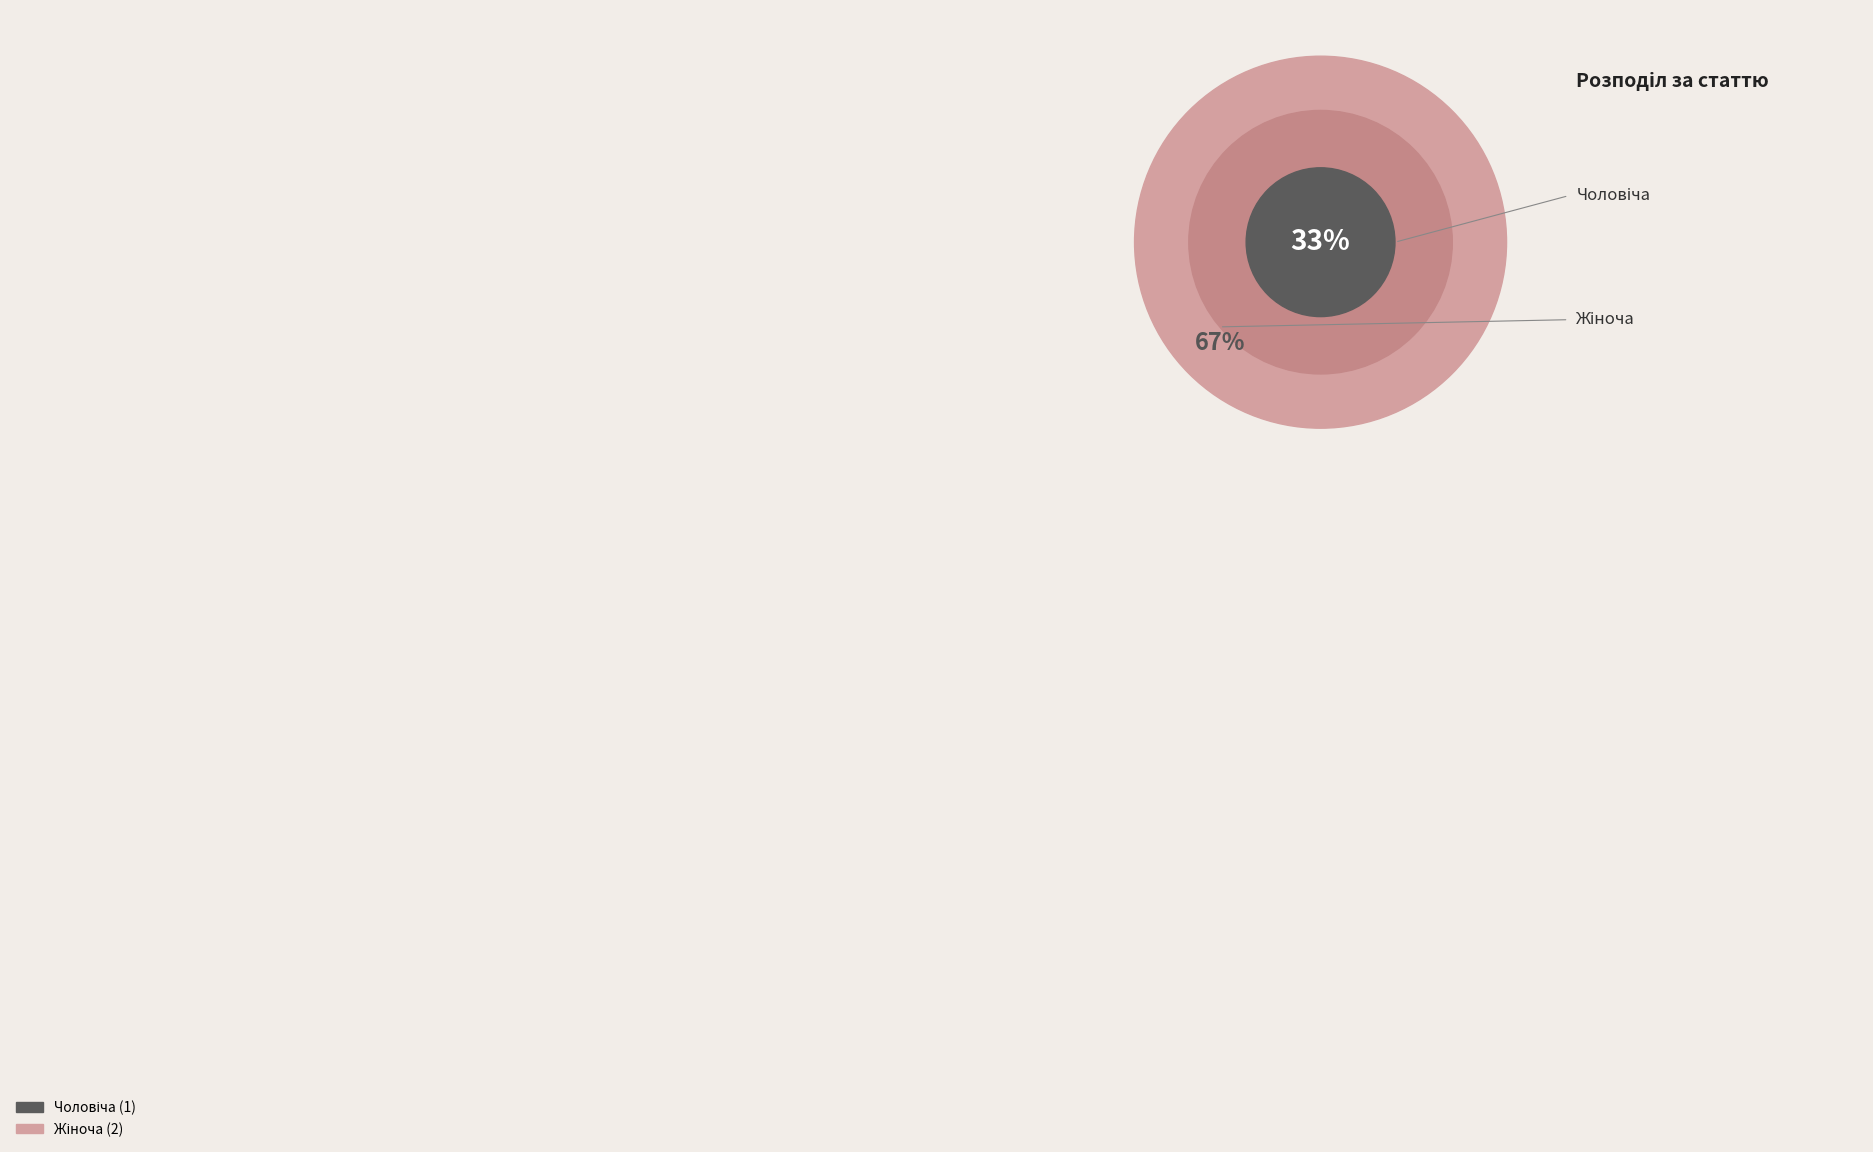

Which slice represents more than half of the pie?

Жіноча